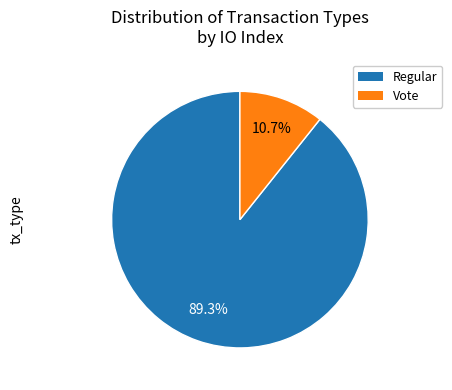

Between Vote and Regular, which is larger?

Regular